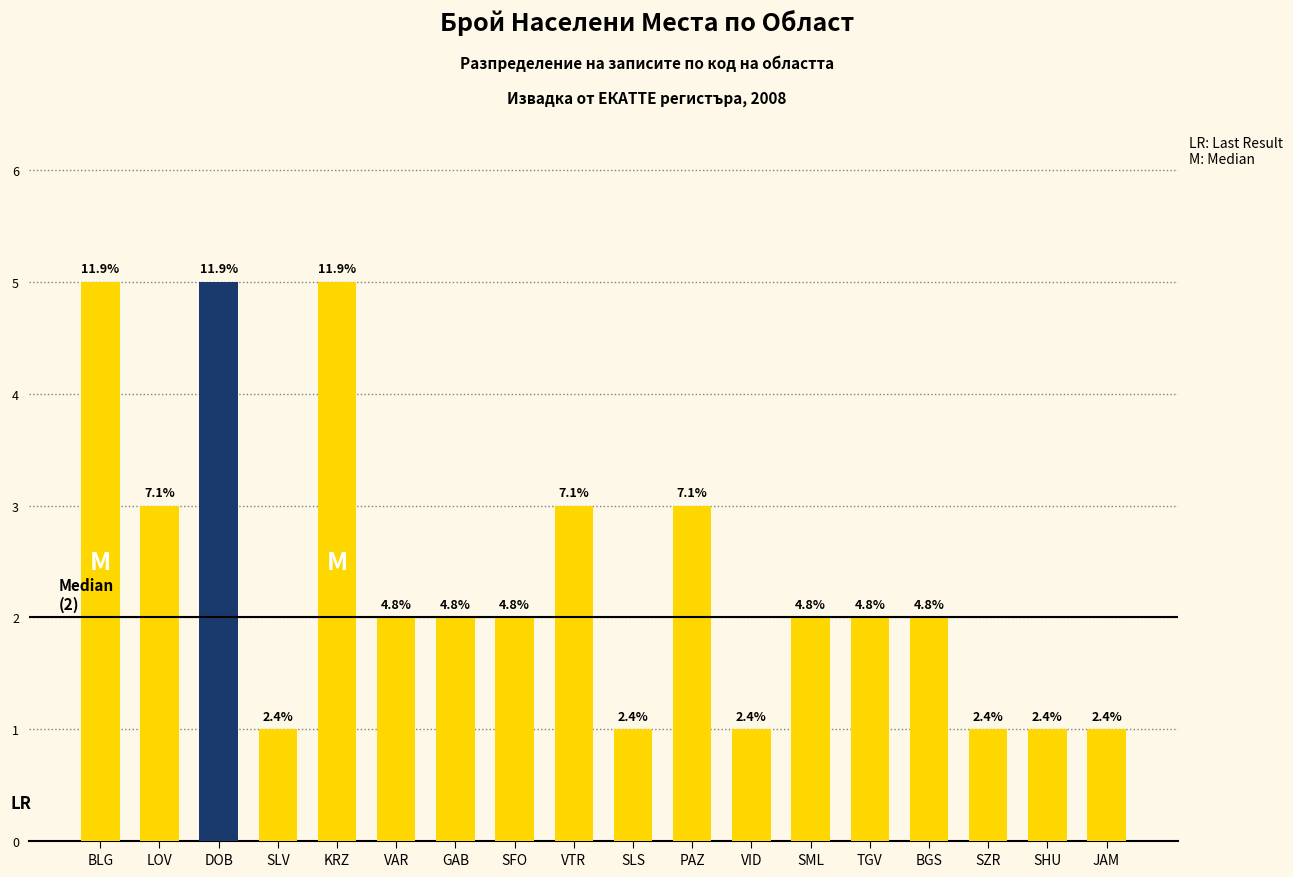

What is the label of the 12th bar from the left?

VID